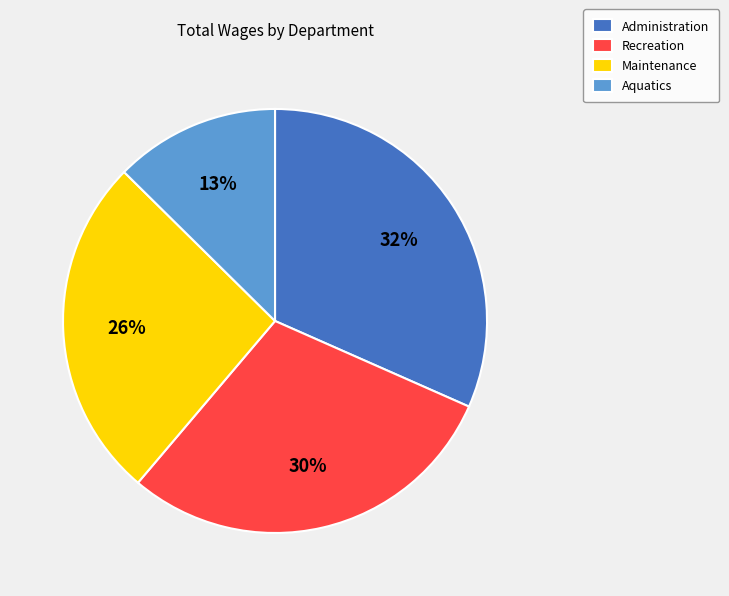

Which has a higher value, Maintenance or Recreation?

Recreation